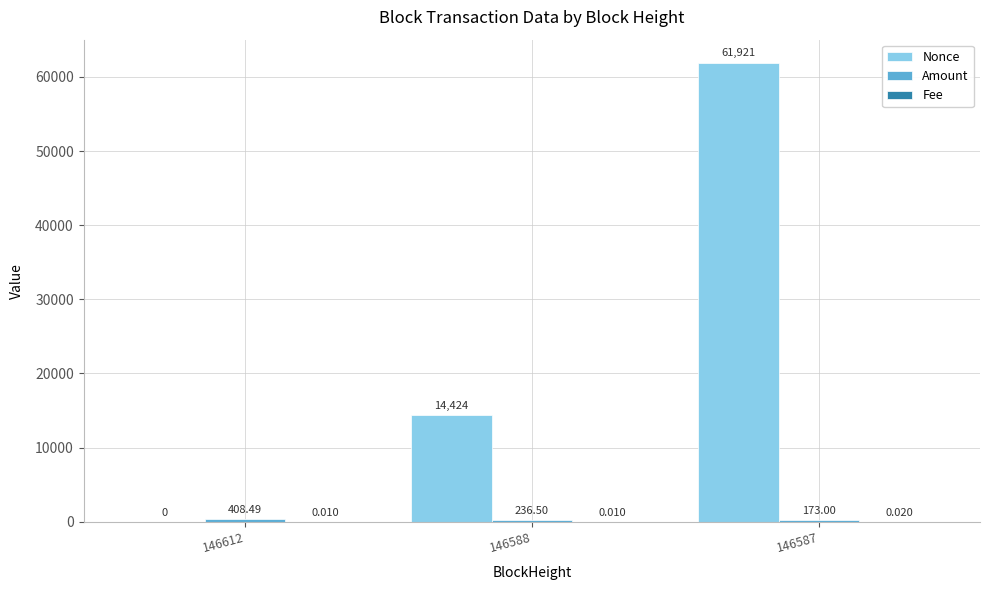

Are the bars horizontal?

No